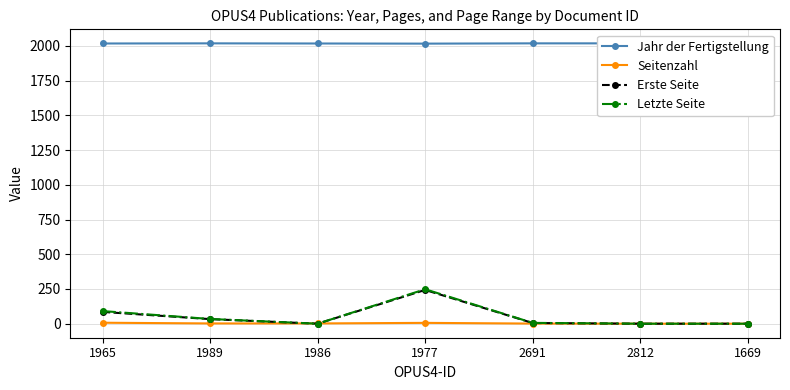

At which category is the sum across all series the highest?

1977